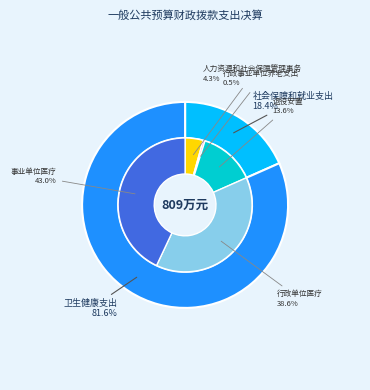

To the nearest percent, what is the combined percentage of 卫生健康支出 and 社会保障和就业支出?

100%